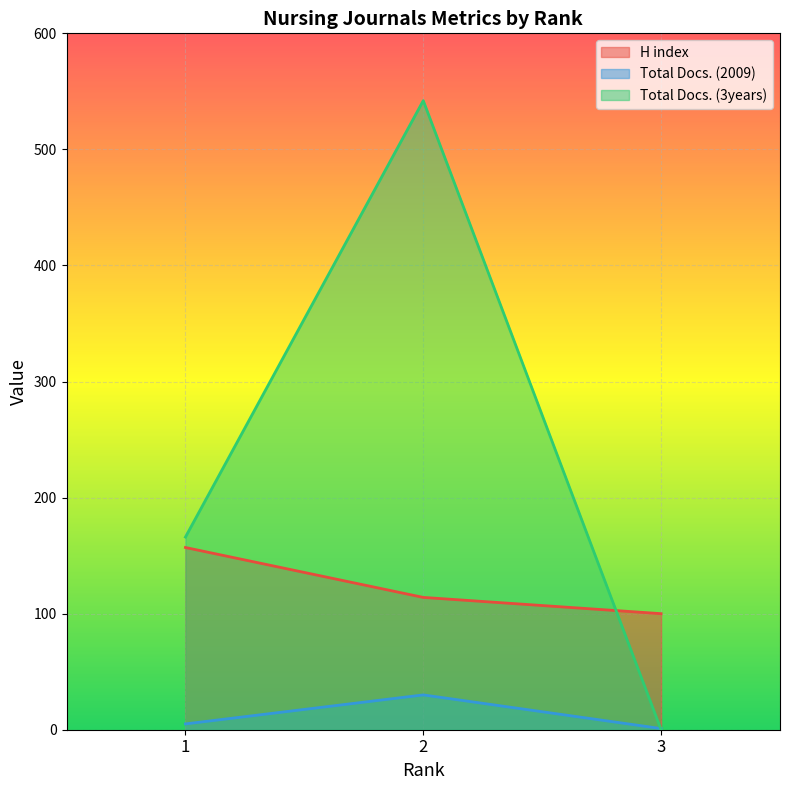

How many values in the Total Docs. (3years) series are below 166?

1